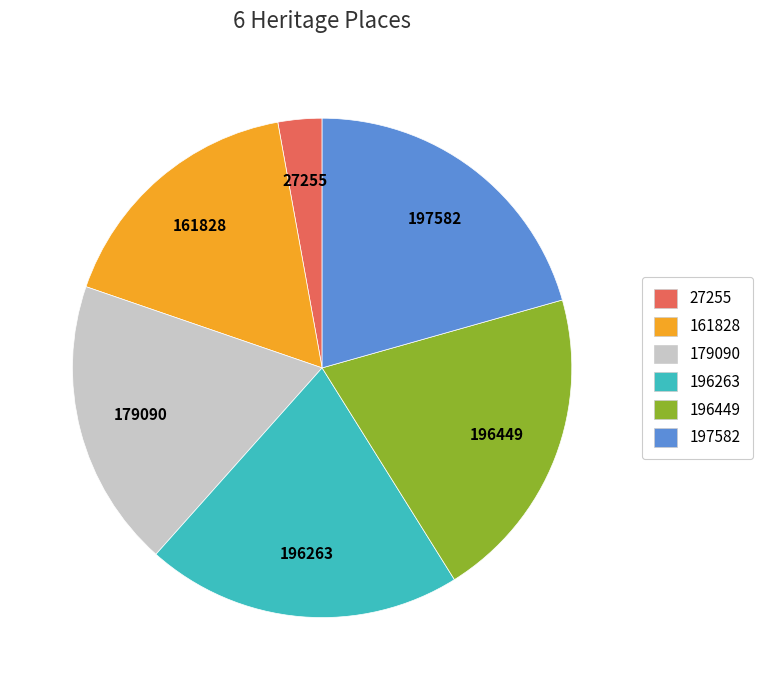

Is there any slice that represents more than half of the pie?

No